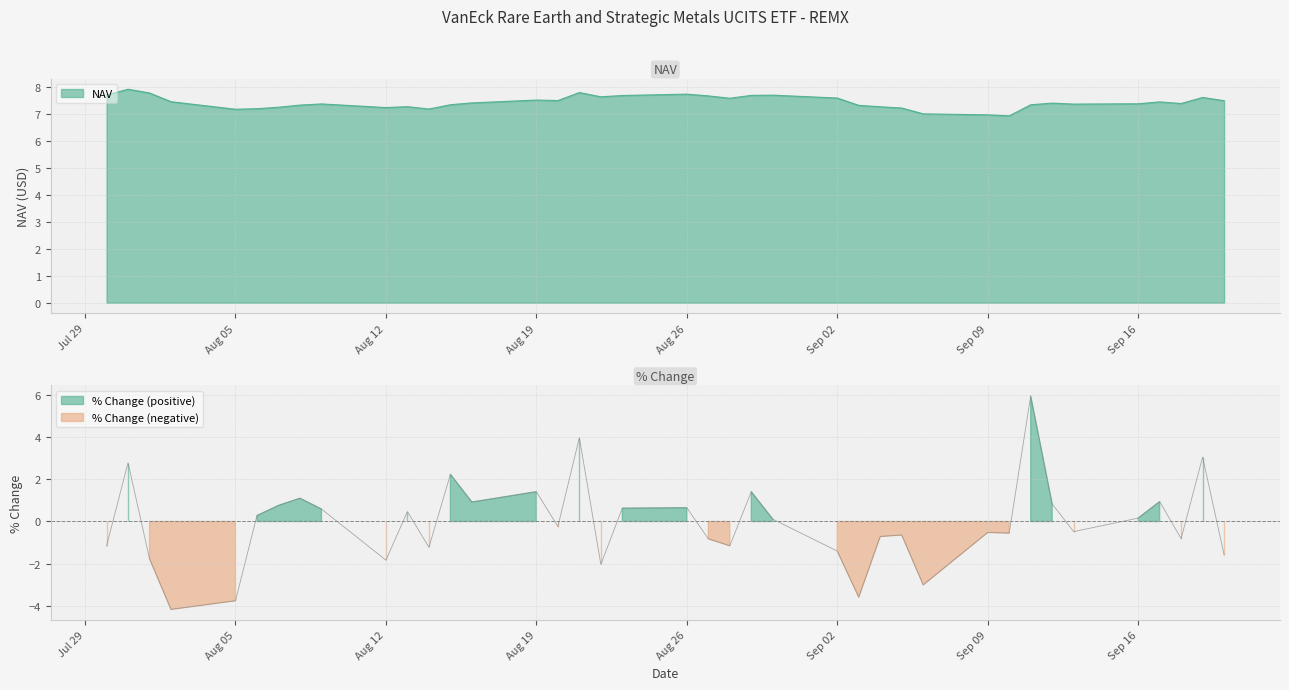

Where is % Change nearest to the value 0?

30/08/2024